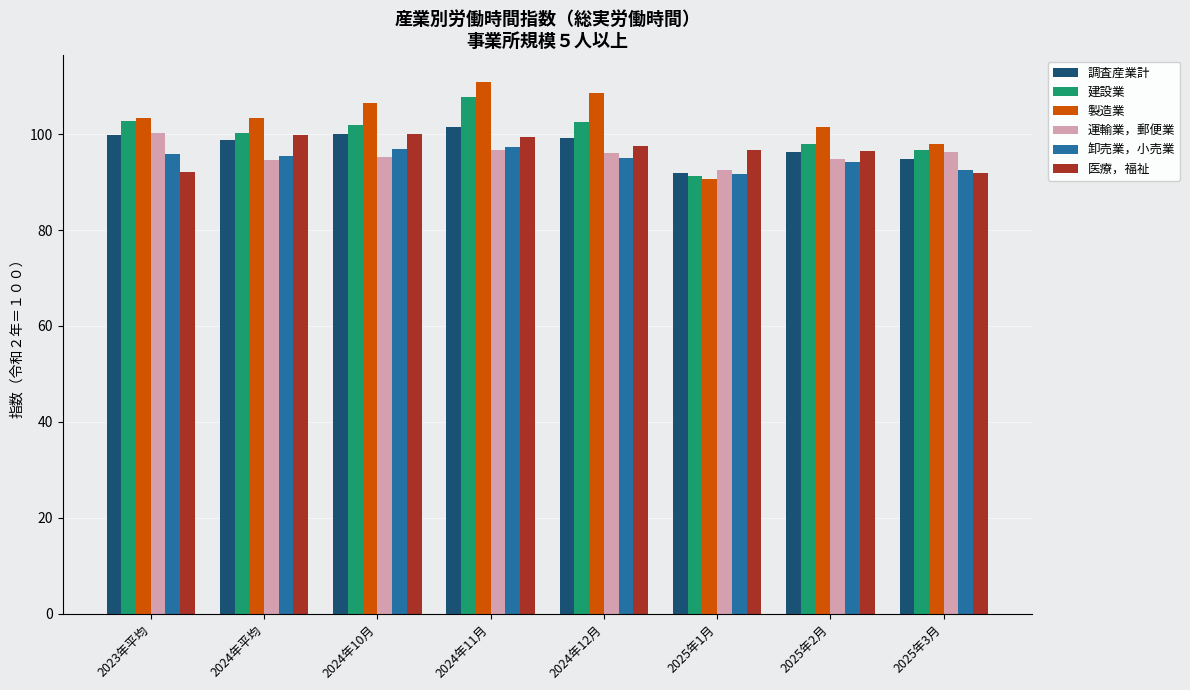

What is the highest value of the 医療，福祉 series?

100.1